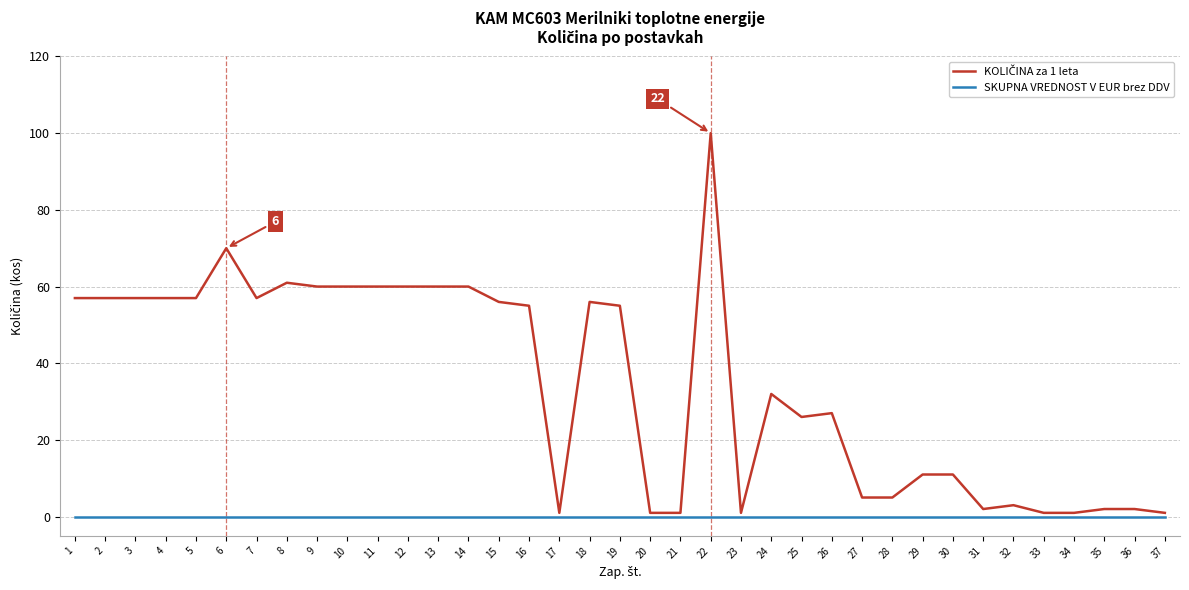

True or false: SKUPNA VREDNOST V EUR brez DDV has a value of 0 at 17.

True